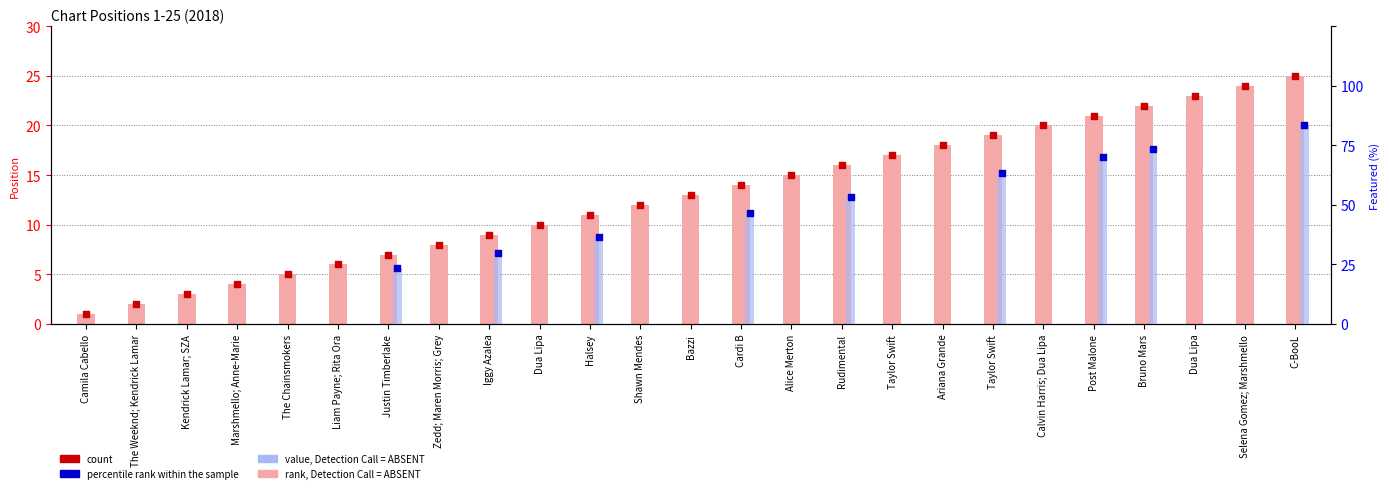

Which has a higher value, Justin Timberlake or Post Malone?

Post Malone